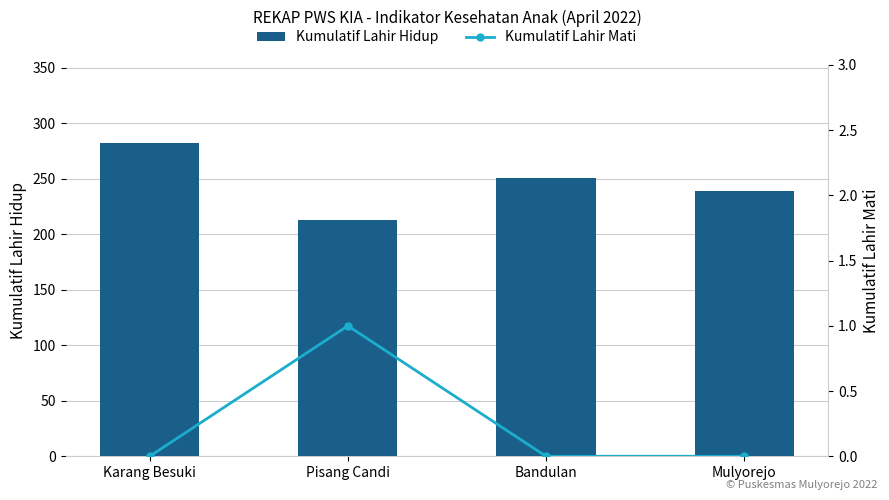

Is it true that Kumulatif Lahir Mati equals 1 at Karang Besuki?

False